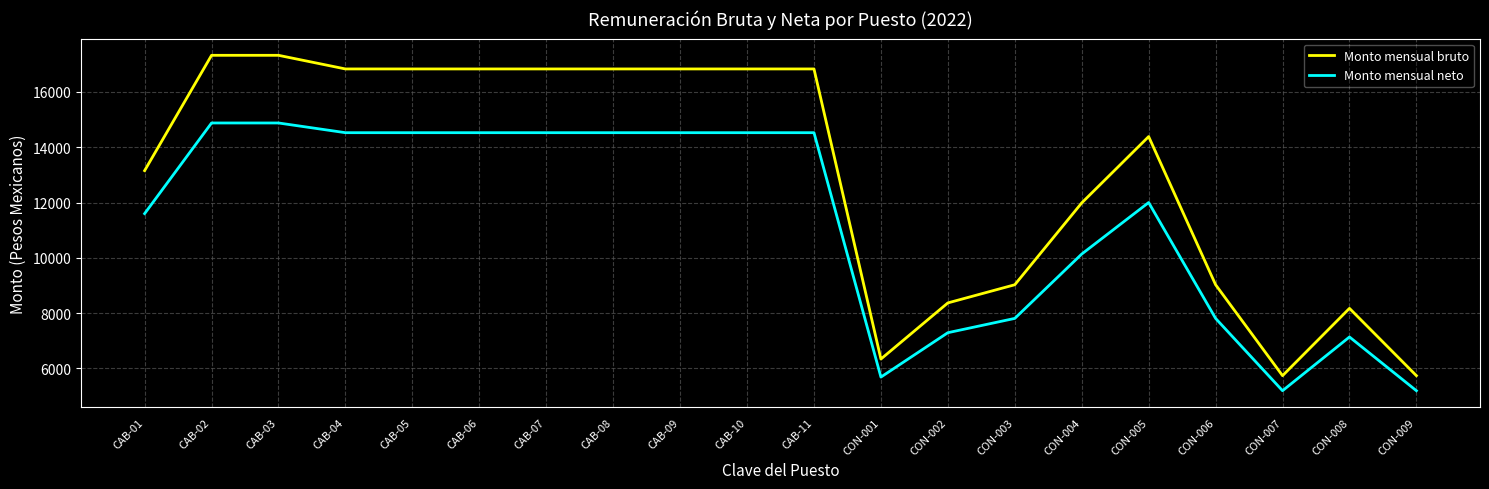

What is the smallest value displayed?

5195.0